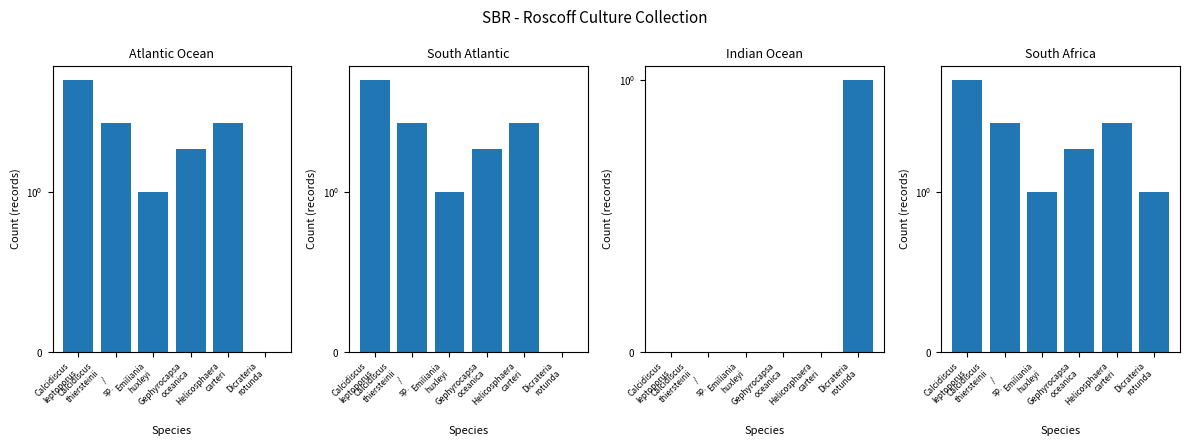

Reading right to left, what are all the values shown in this chart?

Atlantic Ocean: Dicrateria
rotunda=0	Helicosphaera
carteri=3	Gephyrocapsa
oceanica=2	Emiliania
huxleyi=1	Calcidiscus
thiersteinii
/
sp.=3	Calcidiscus
leptoporus=6
South Atlantic: Dicrateria
rotunda=0	Helicosphaera
carteri=3	Gephyrocapsa
oceanica=2	Emiliania
huxleyi=1	Calcidiscus
thiersteinii
/
sp.=3	Calcidiscus
leptoporus=6
Indian Ocean: Dicrateria
rotunda=1	Helicosphaera
carteri=0	Gephyrocapsa
oceanica=0	Emiliania
huxleyi=0	Calcidiscus
thiersteinii
/
sp.=0	Calcidiscus
leptoporus=0
South Africa: Dicrateria
rotunda=1	Helicosphaera
carteri=3	Gephyrocapsa
oceanica=2	Emiliania
huxleyi=1	Calcidiscus
thiersteinii
/
sp.=3	Calcidiscus
leptoporus=6